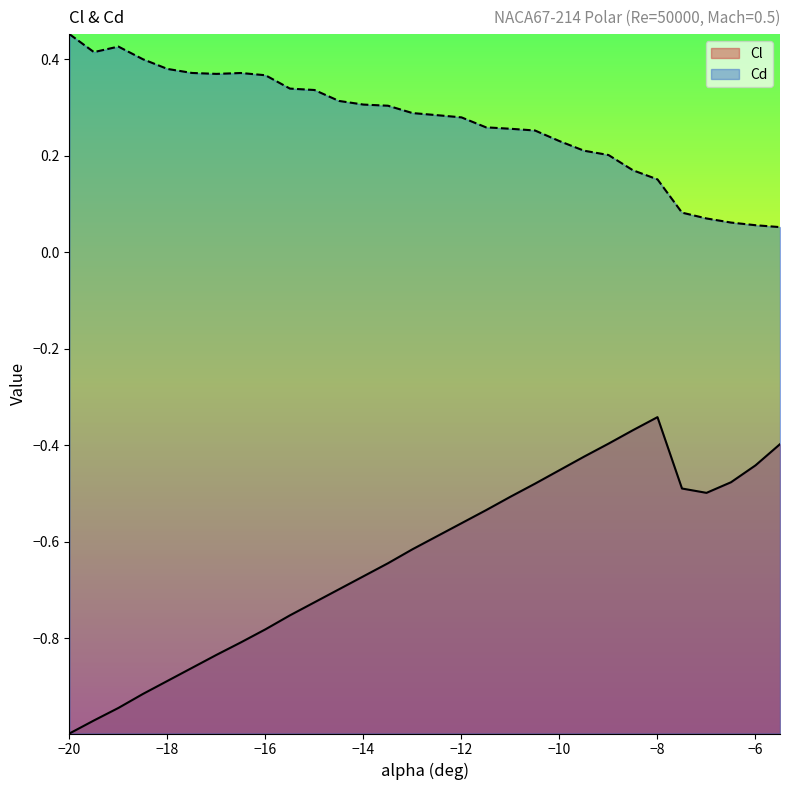

What position from the left is -20?

1